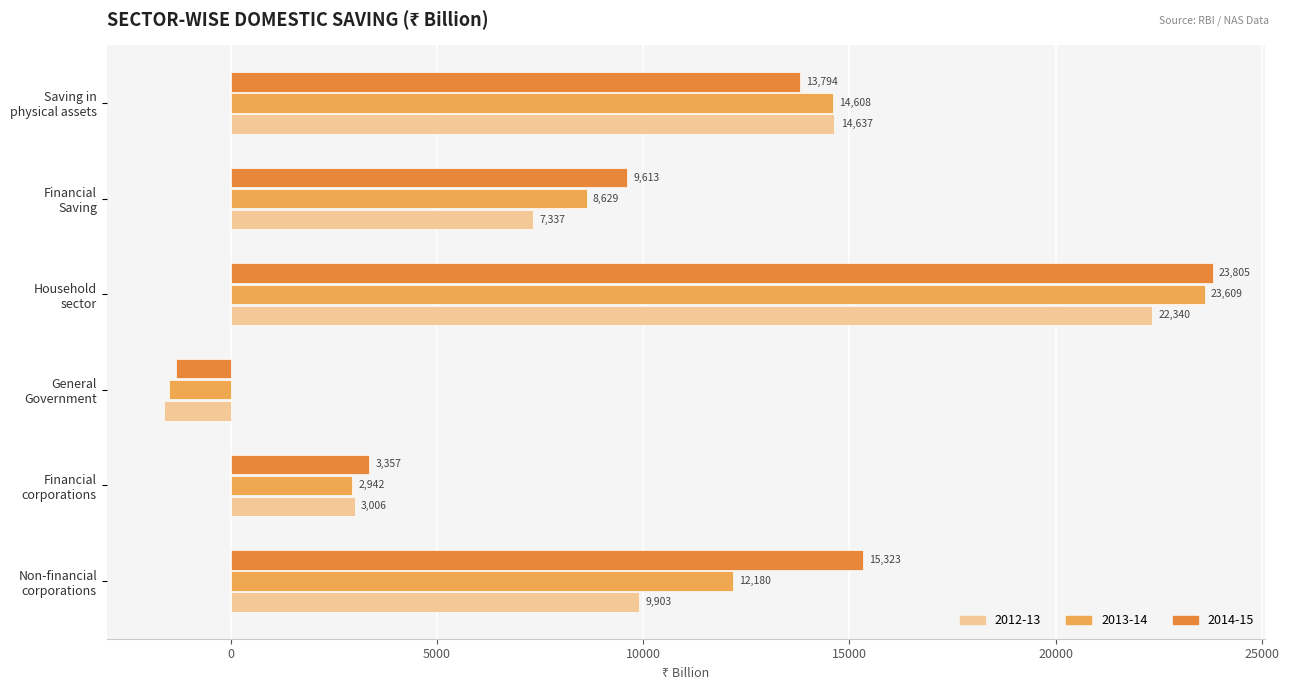

Rank the series by their maximum value, from lowest to highest.

2012-13, 2013-14, 2014-15